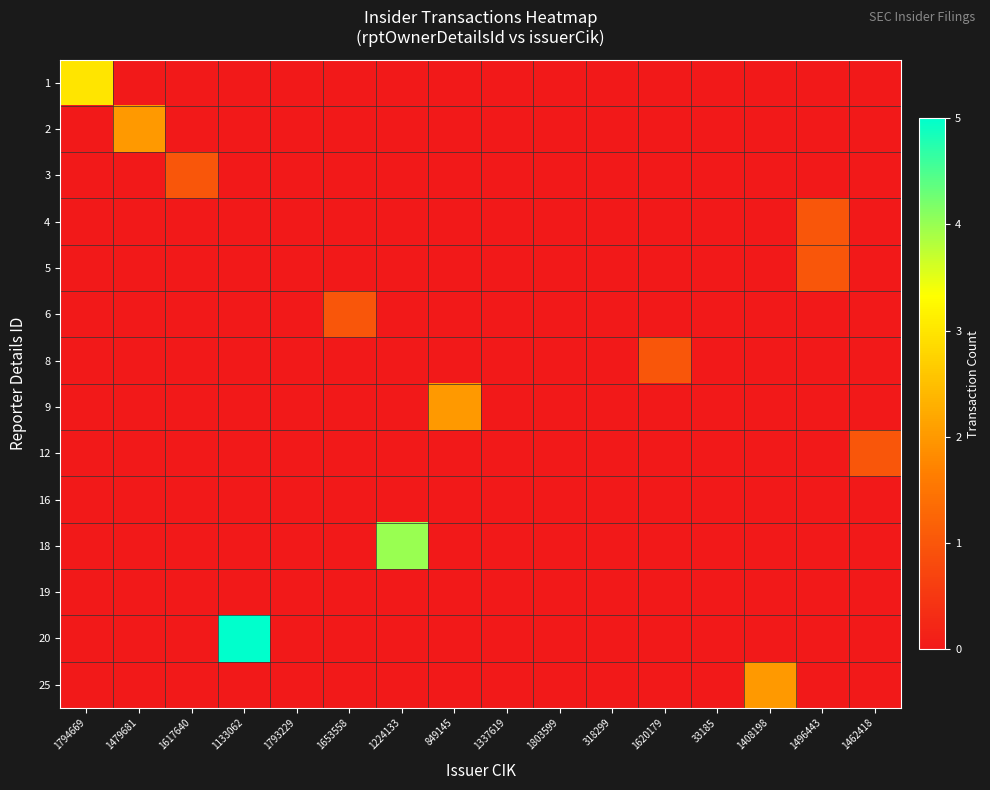

At 318299, list the series in order from smallest to largest.

1, 2, 3, 4, 5, 6, 8, 9, 12, 16, 18, 19, 20, 25